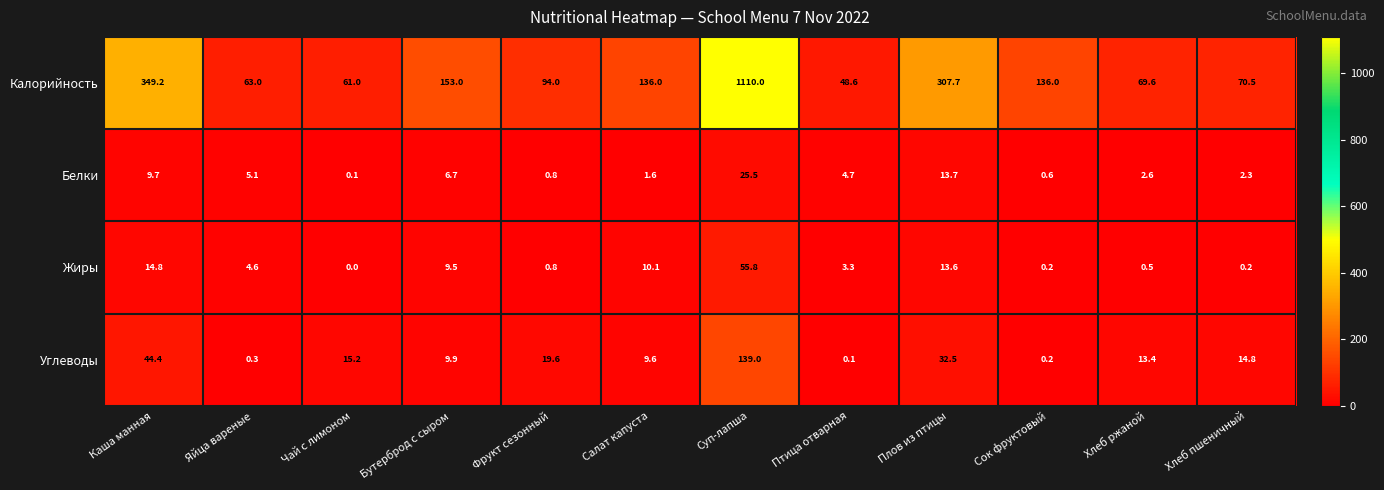

Count the number of categories in the chart.

12